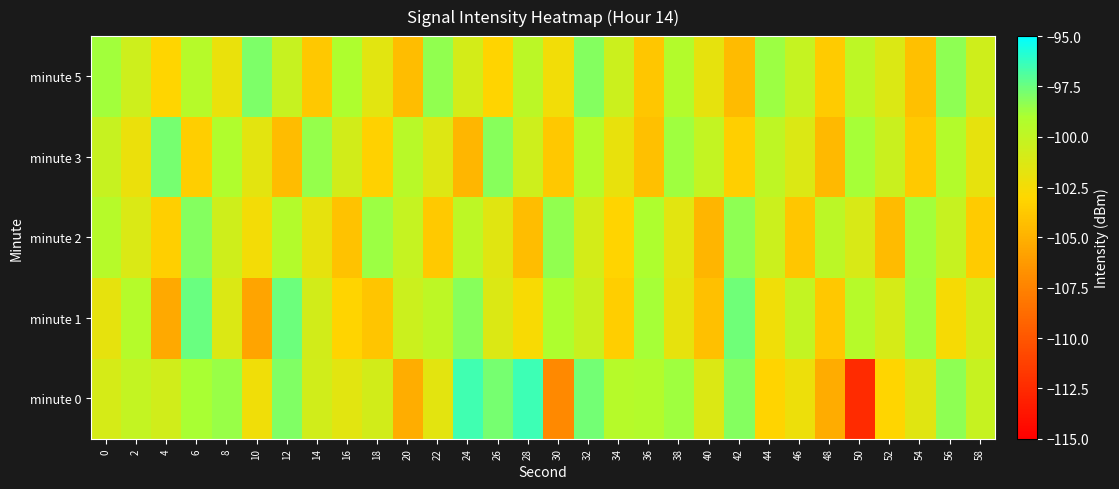

Reading left to right, extract all data points from this chart.

minute 0: 0=-101.0	2=-100.1	4=-100.7	6=-99.0	8=-98.6	10=-102.3	12=-98.0	14=-100.7	16=-101.6	18=-100.9	20=-105.2	22=-101.7	24=-96.5	26=-97.8	28=-96.4	30=-107.1	32=-97.7	34=-99.5	36=-99.3	38=-98.7	40=-101.3	42=-98.1	44=-103.1	46=-102.1	48=-105.3	50=-112.4	52=-103.1	54=-101.6	56=-98.3	58=-100.3
minute 1: 0=-101.9	2=-99.4	4=-105.4	6=-97.5	8=-101.3	10=-105.6	12=-97.5	14=-100.8	16=-103.2	18=-103.9	20=-100.5	22=-99.8	24=-98.2	26=-101.3	28=-102.7	30=-99.1	32=-100.4	34=-103.5	36=-98.9	38=-101.8	40=-104.2	42=-97.6	44=-102.3	46=-100.1	48=-103.8	50=-99.5	52=-101.0	54=-98.7	56=-102.6	58=-100.9
minute 2: 0=-99.5	2=-101.2	4=-103.4	6=-98.1	8=-100.7	10=-102.5	12=-99.3	14=-101.8	16=-104.1	18=-98.6	20=-100.2	22=-103.7	24=-99.8	26=-101.5	28=-104.3	30=-98.4	32=-100.9	34=-103.2	36=-99.1	38=-101.6	40=-104.8	42=-98.3	44=-100.5	46=-103.9	48=-99.7	50=-101.1	52=-104.5	54=-98.8	56=-100.3	58=-103.6
minute 3: 0=-100.3	2=-102.1	4=-97.8	6=-103.5	8=-99.2	10=-101.7	12=-104.4	14=-98.5	16=-100.8	18=-103.3	20=-99.6	22=-101.4	24=-104.7	26=-98.2	28=-100.6	30=-103.8	32=-99.4	34=-101.9	36=-104.2	38=-98.7	40=-100.1	42=-103.4	44=-99.9	46=-101.3	48=-104.6	50=-98.9	52=-100.4	54=-103.7	56=-99.3	58=-101.8
minute 5: 0=-98.8	2=-100.6	4=-103.1	6=-99.5	8=-102.0	10=-97.9	12=-100.3	14=-103.8	16=-99.1	18=-101.6	20=-104.3	22=-98.4	24=-100.9	26=-103.2	28=-99.7	30=-102.4	32=-98.1	34=-100.5	36=-103.9	38=-99.3	40=-101.8	42=-104.5	44=-98.6	46=-100.2	48=-103.6	50=-99.8	52=-101.3	54=-104.2	56=-98.3	58=-100.7